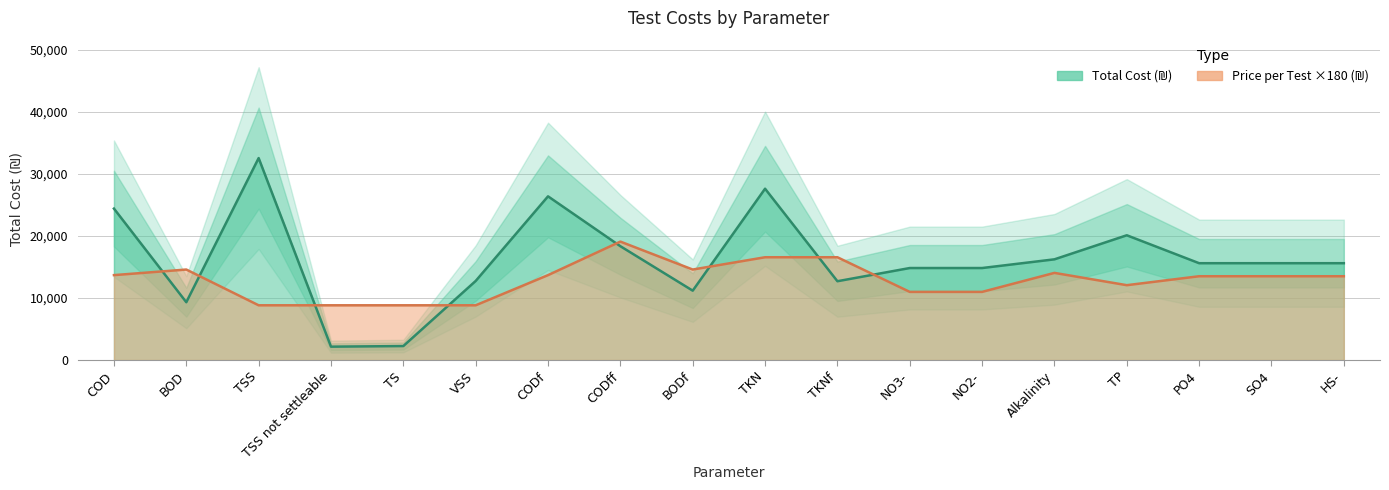

What are all the series names shown in the legend?

price_per_test, total_cost